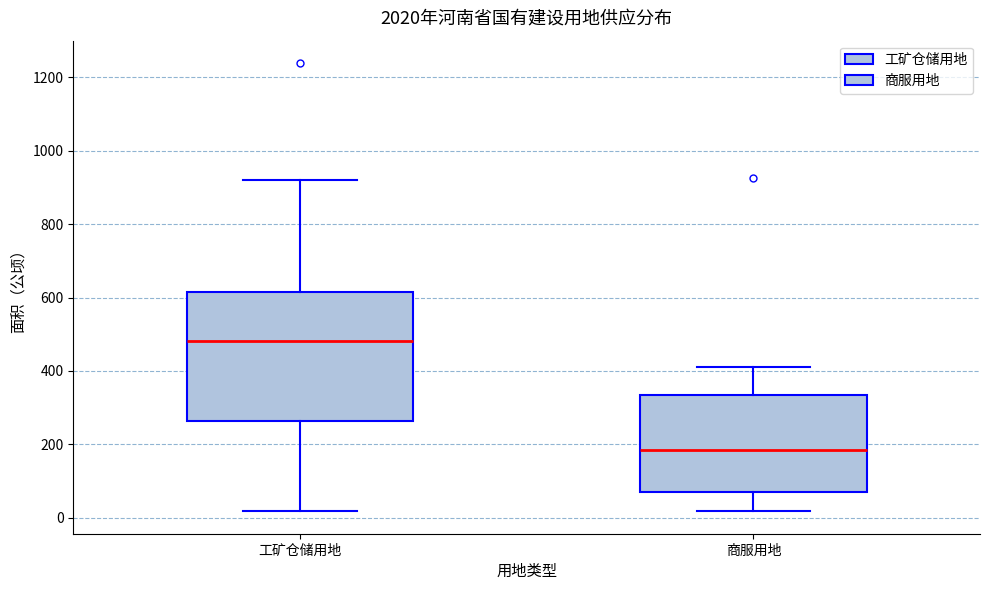

Comparing the boxes themselves (not the whiskers), which one is the tallest?

工矿仓储用地